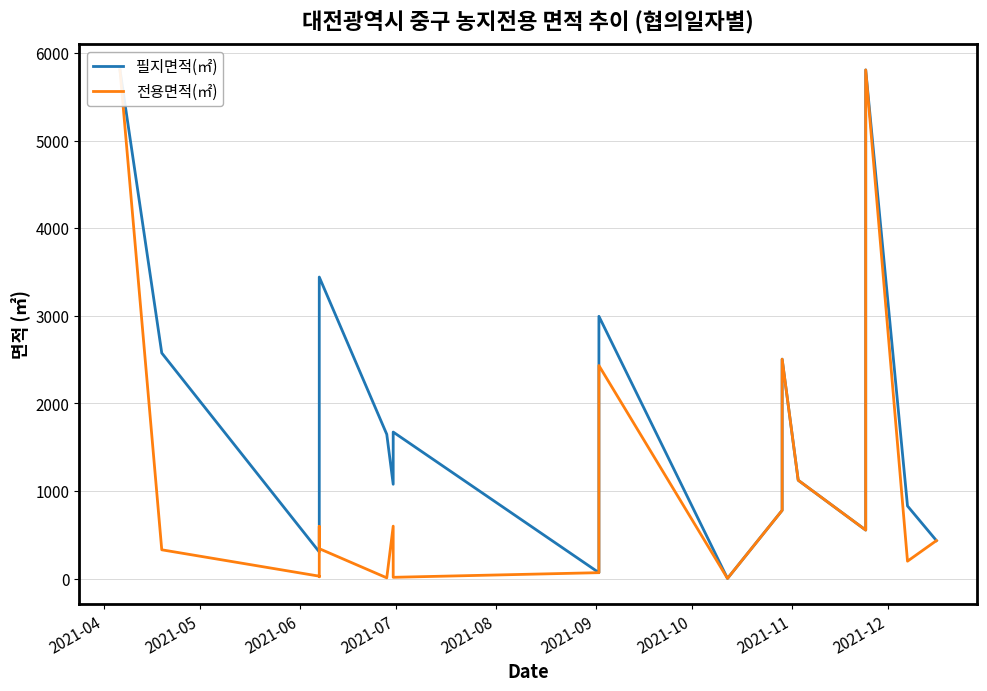

Which series has the largest total across all categories?

필지면적(㎡)